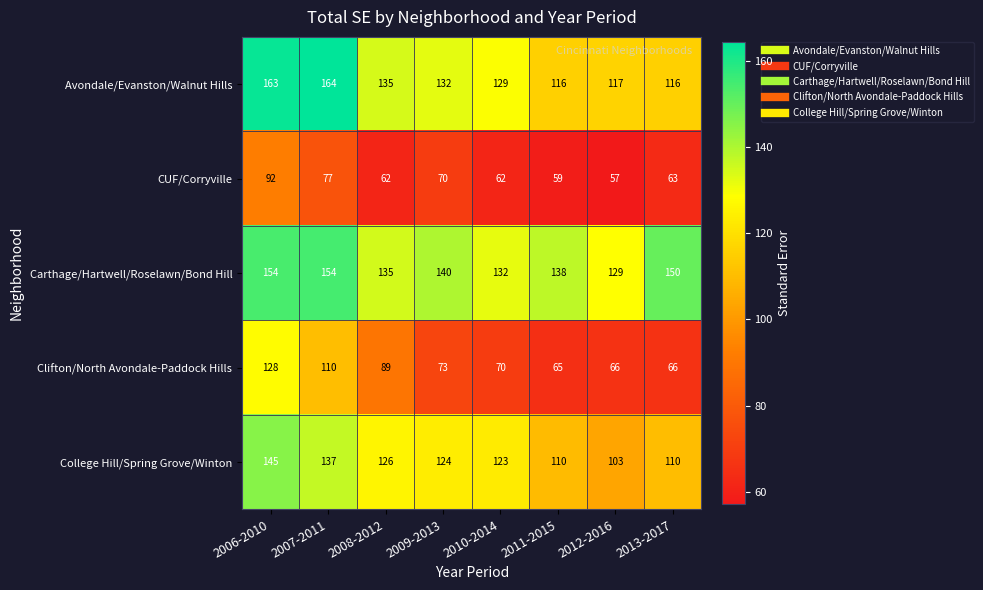

What is the difference between the highest and lowest values at 2011-2015?

79